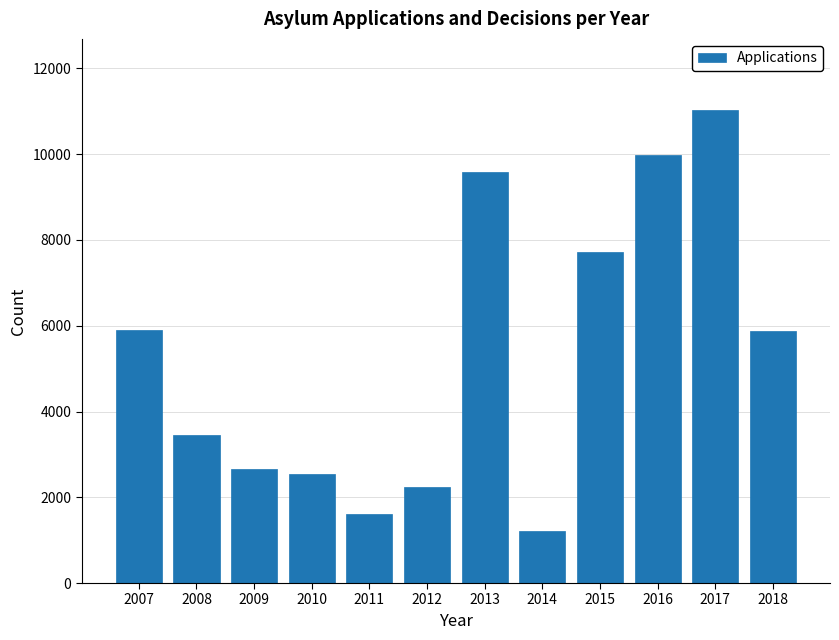

What is the change in value from 2007 to 2017?

+5130